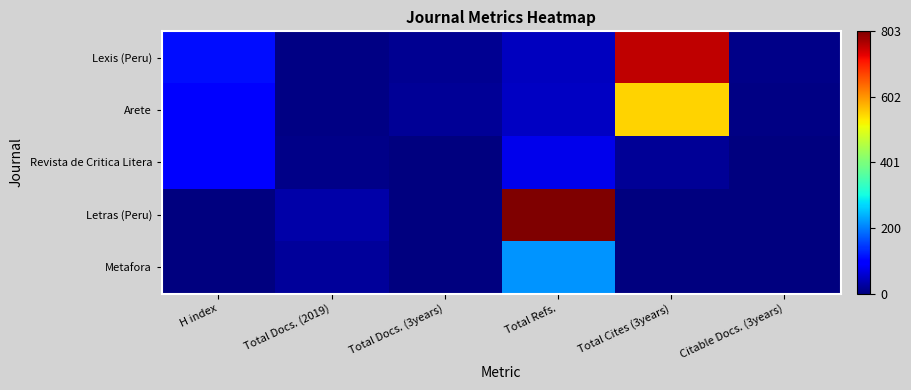

At how many categories does at least one series exceed 400?

2